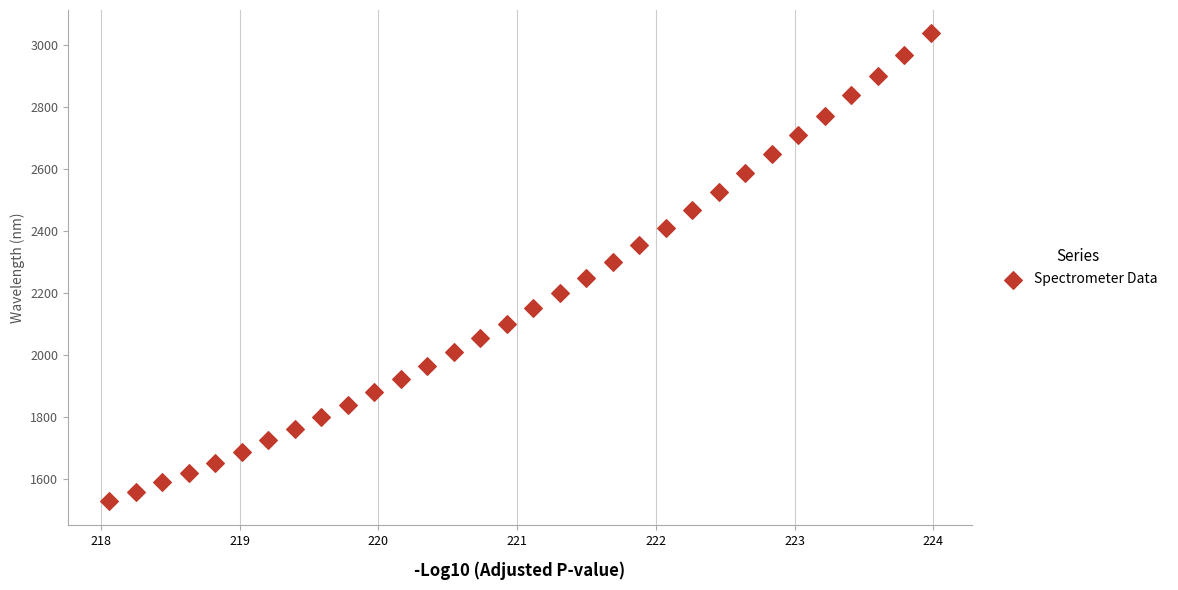

What is the range of Y values (max minus min)?

1506.9